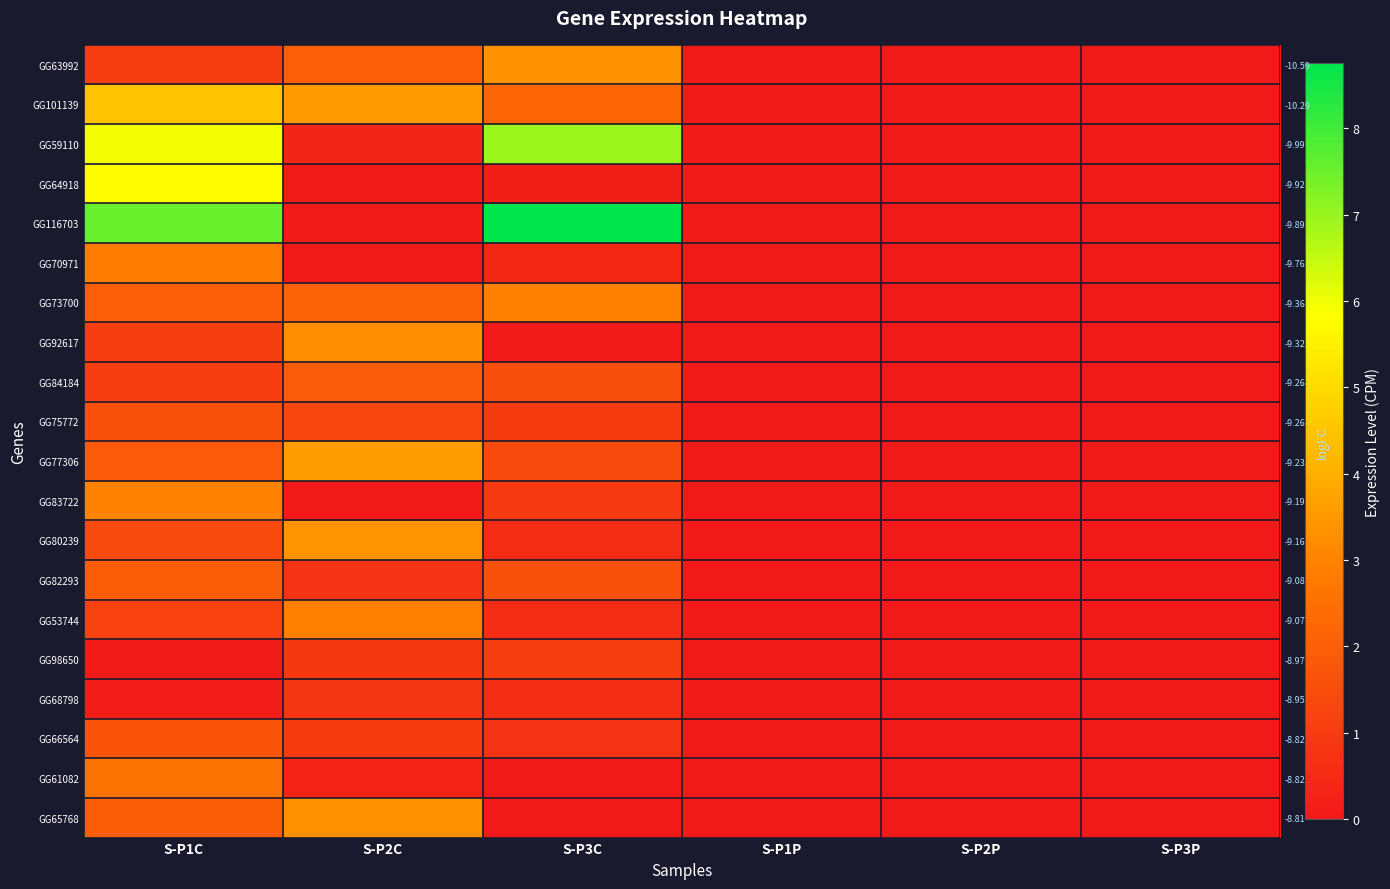

Is the value of GG84184 at S-P1P greater than the value of GG77306 at S-P1P?

No